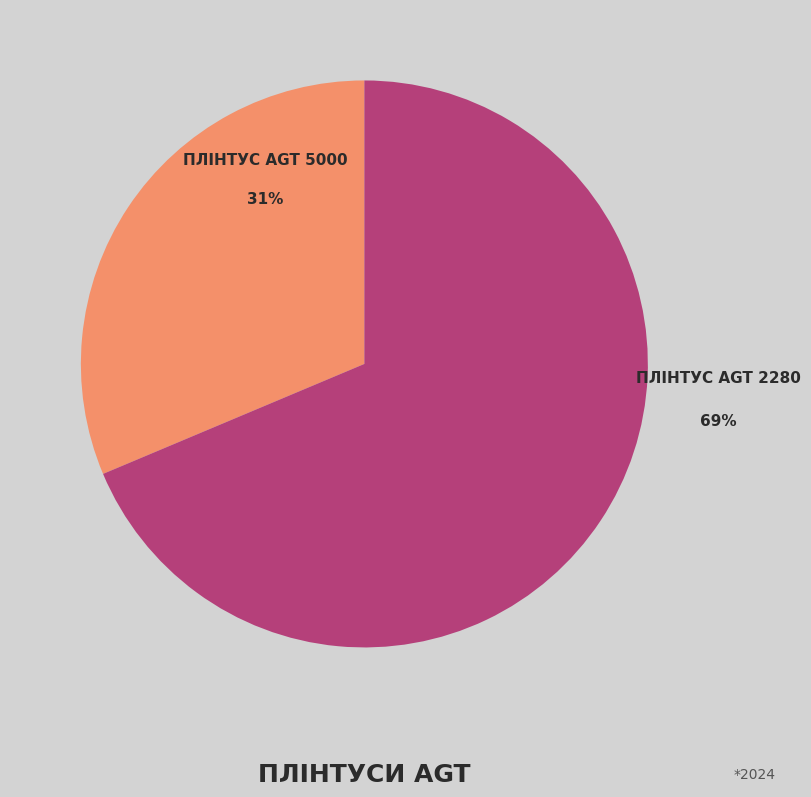

How many slices are in this pie chart?

2